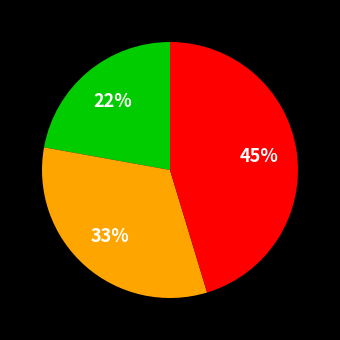

To the nearest percent, what is the average slice percentage?

33%